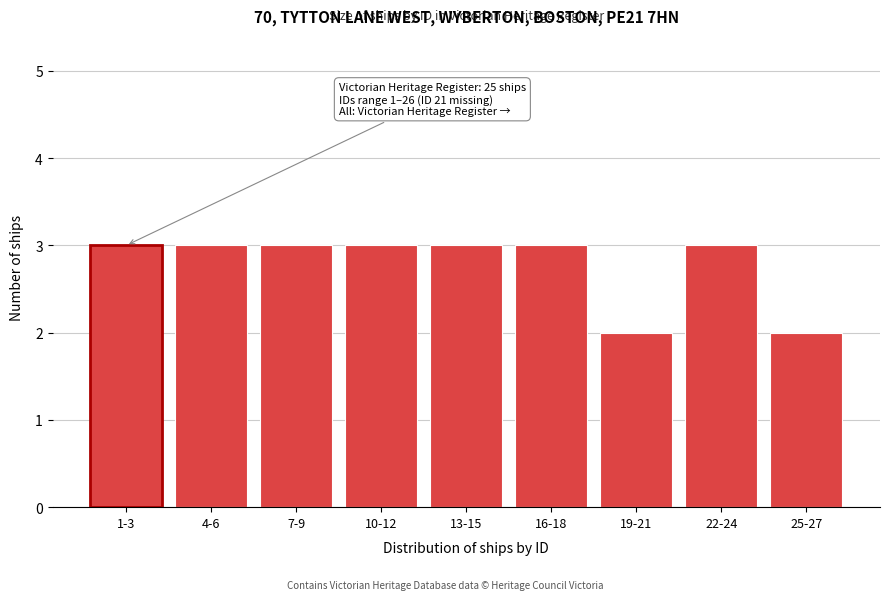

Reading right to left, list all the values displayed in this chart.

2	3	2	3	3	3	3	3	3